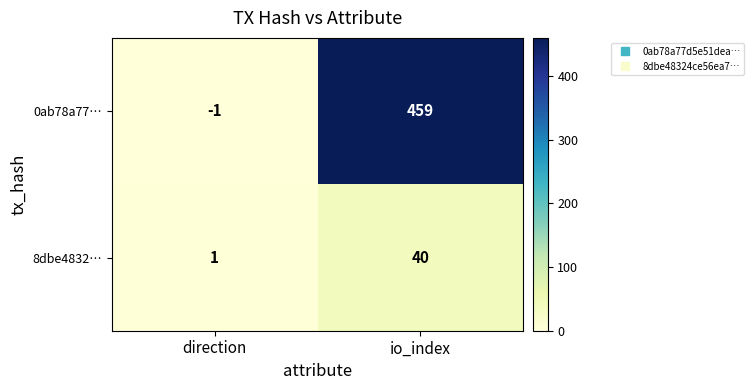

Which category has the highest value across all series?

io_index